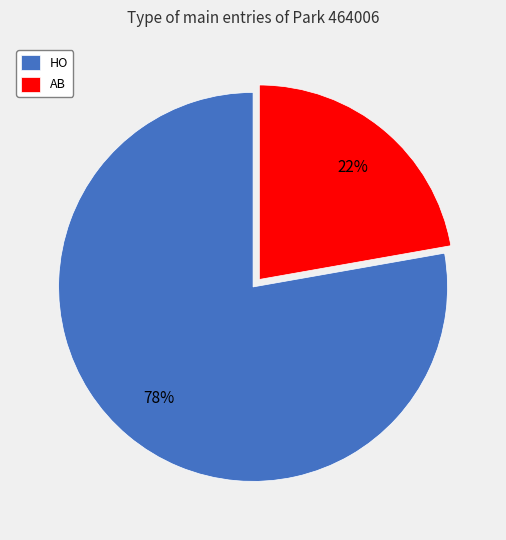

How many slices are in this pie chart?

2